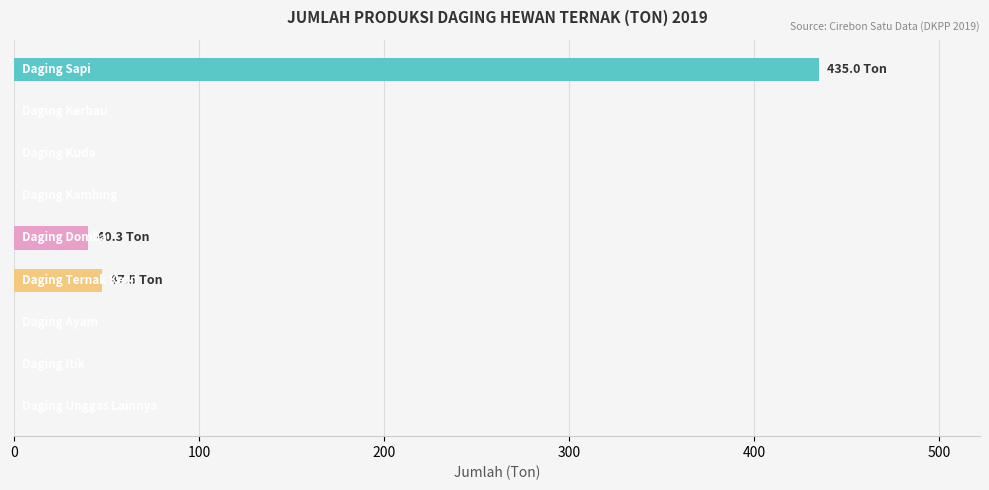

How many distinct data groups are displayed?

1